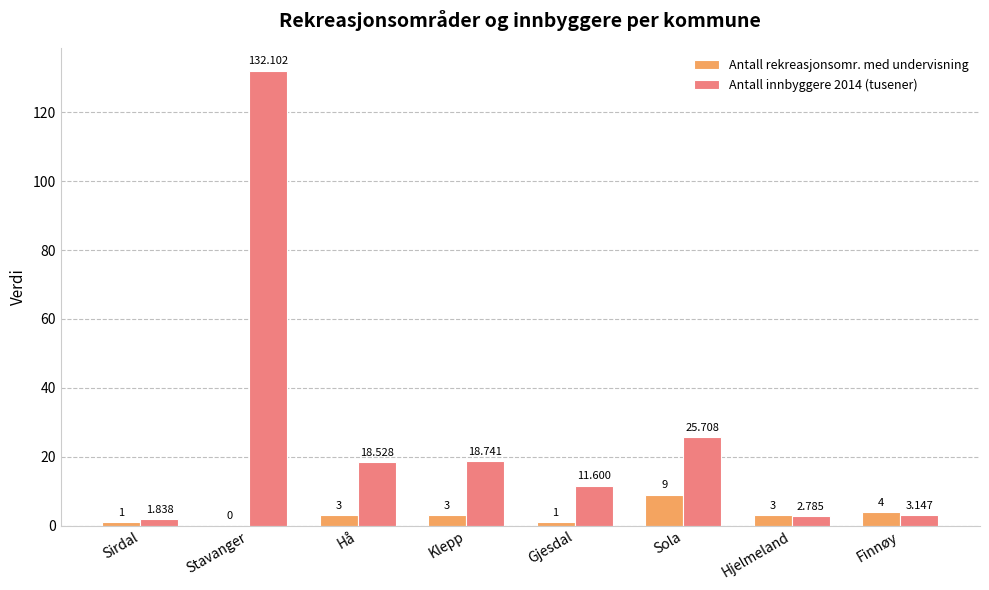

At which label does Antall innbyggere 2014 (tusener) first exceed 18?

Stavanger